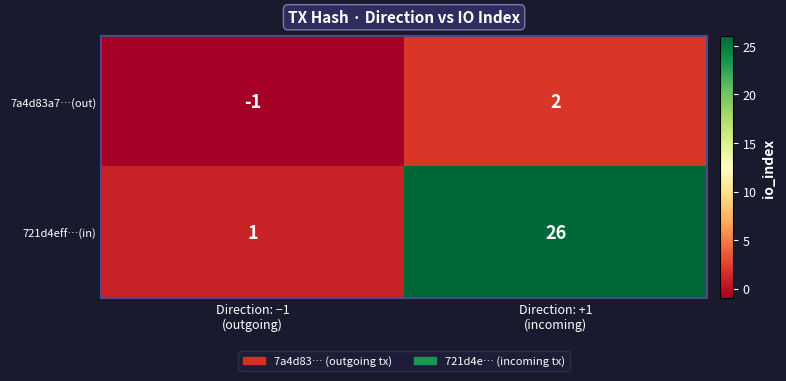

What is the sum of all 721d4eff…(in) values?

27